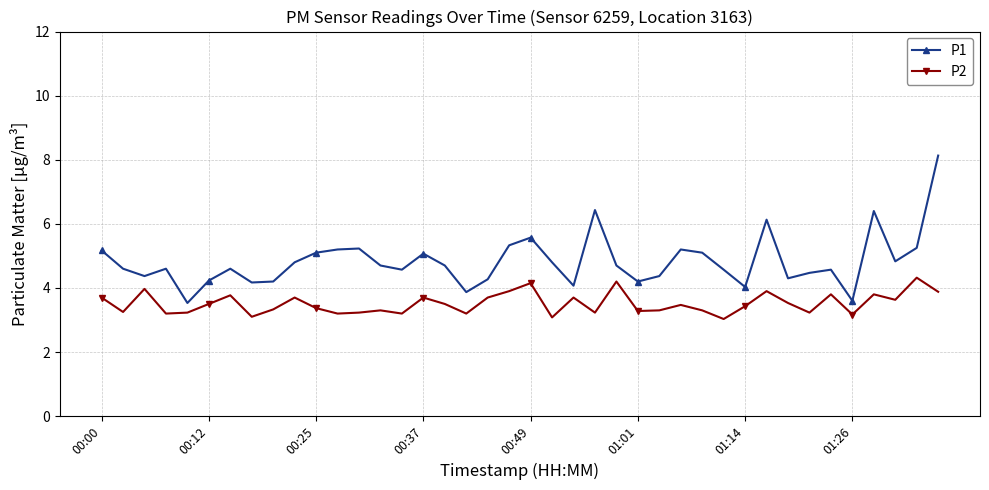

List the series in order of their overall mean, lowest first.

P2, P1